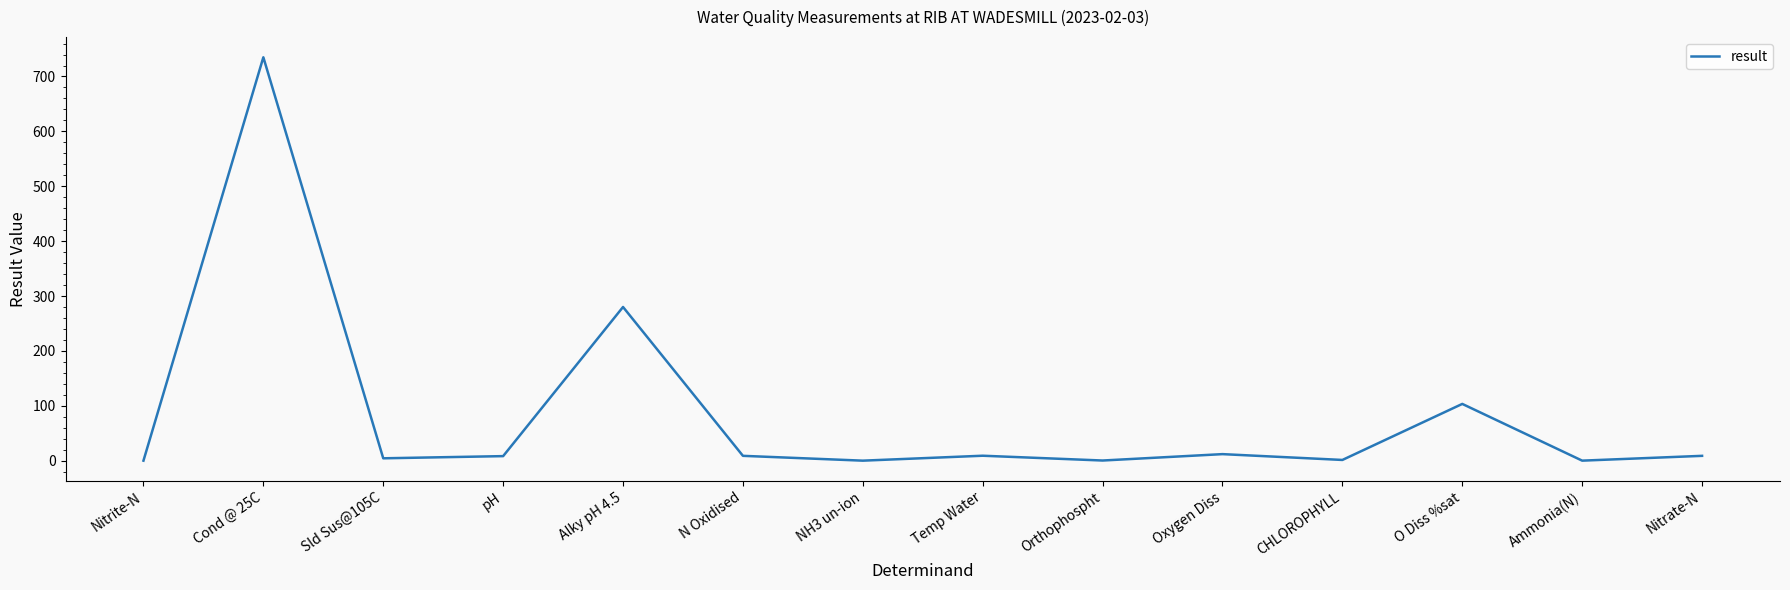

What is the difference between the maximum and minimum values?

735.0